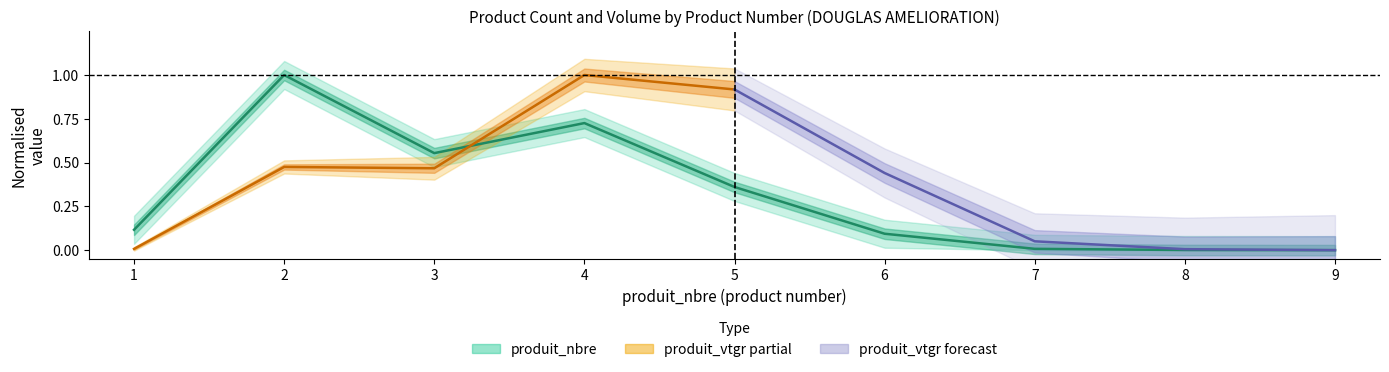

Rank the categories by value from highest to lowest.

2, 4, 3, 5, 1, 6, 7, 8, 9